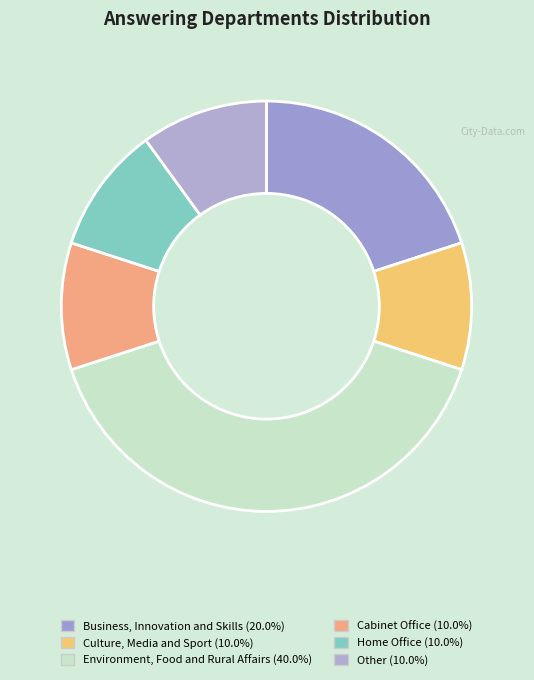

What percentage is NOT represented by Environment, Food and Rural Affairs?

60.0%